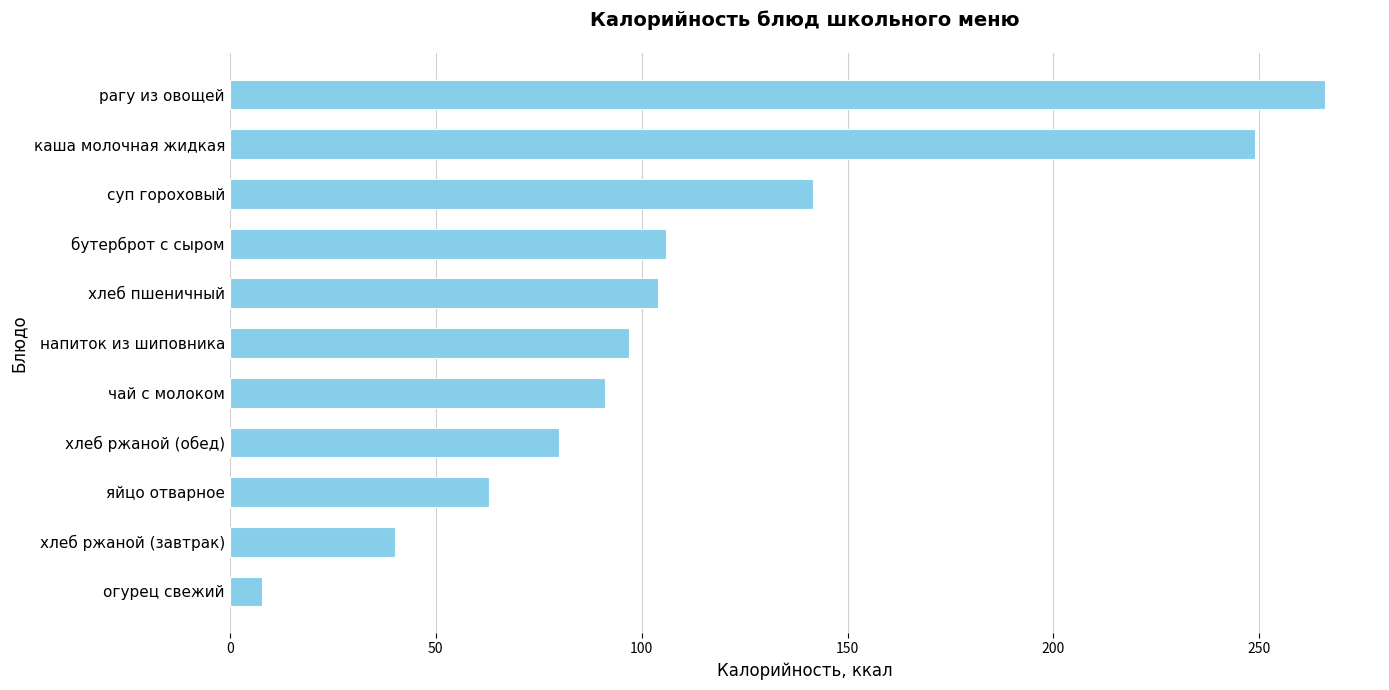

What is the smallest value displayed?

7.8